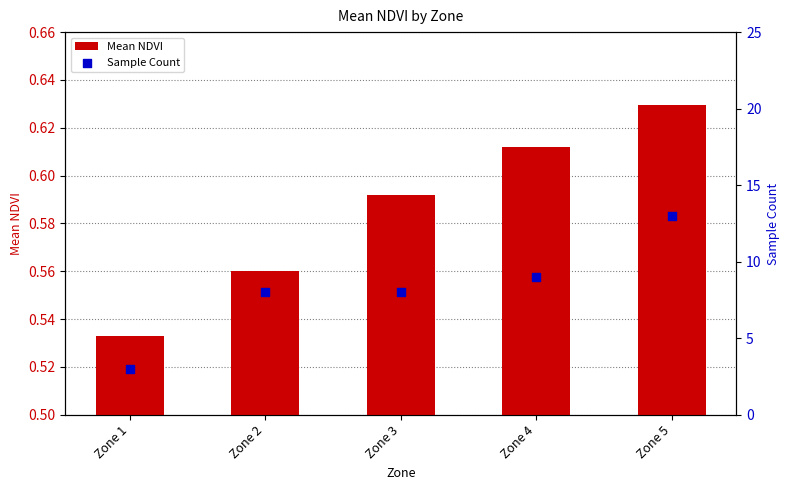

At how many categories does at least one series exceed 3?

4